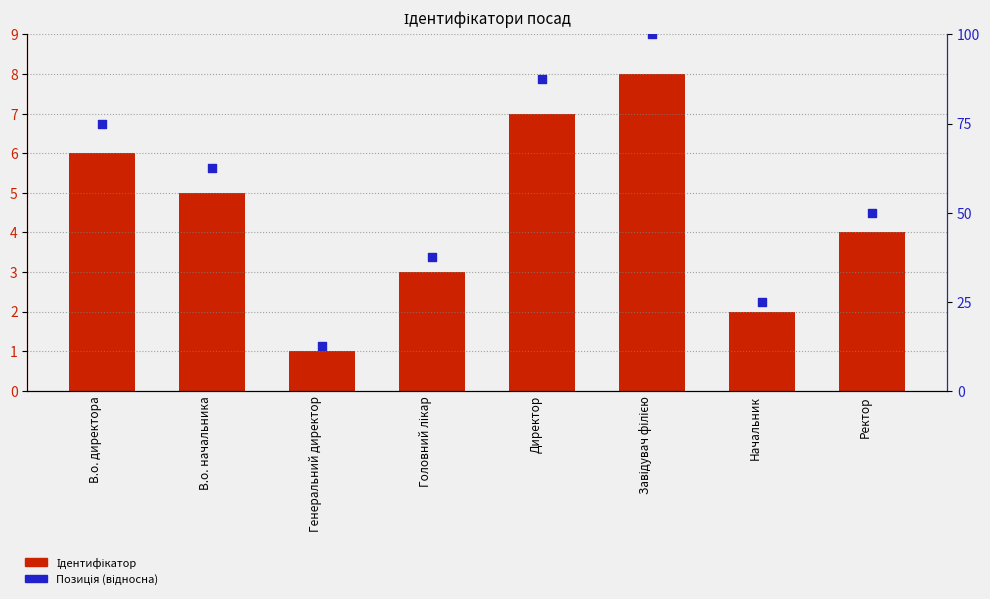

What are all the series names shown in the legend?

Ідентифікатор, Позиція (відносна)